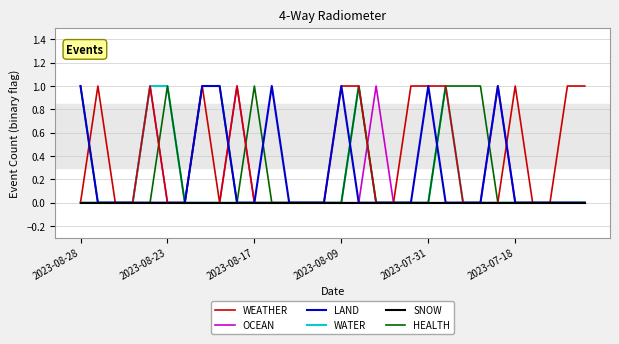

Is this an area chart (filled region under the line)?

No